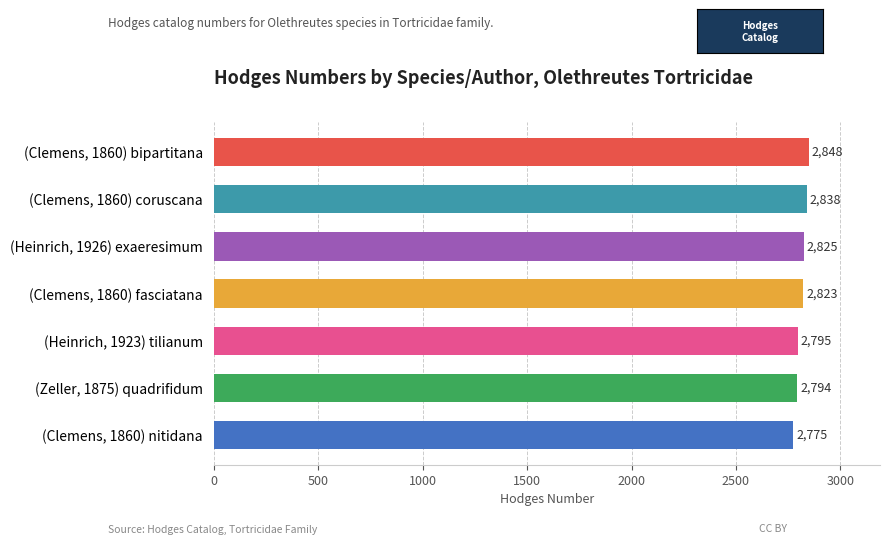

Rank the categories by value from lowest to highest.

(Clemens, 1860) nitidana, (Zeller, 1875) quadrifidum, (Heinrich, 1923) tilianum, (Clemens, 1860) fasciatana, (Heinrich, 1926) exaeresimum, (Clemens, 1860) coruscana, (Clemens, 1860) bipartitana